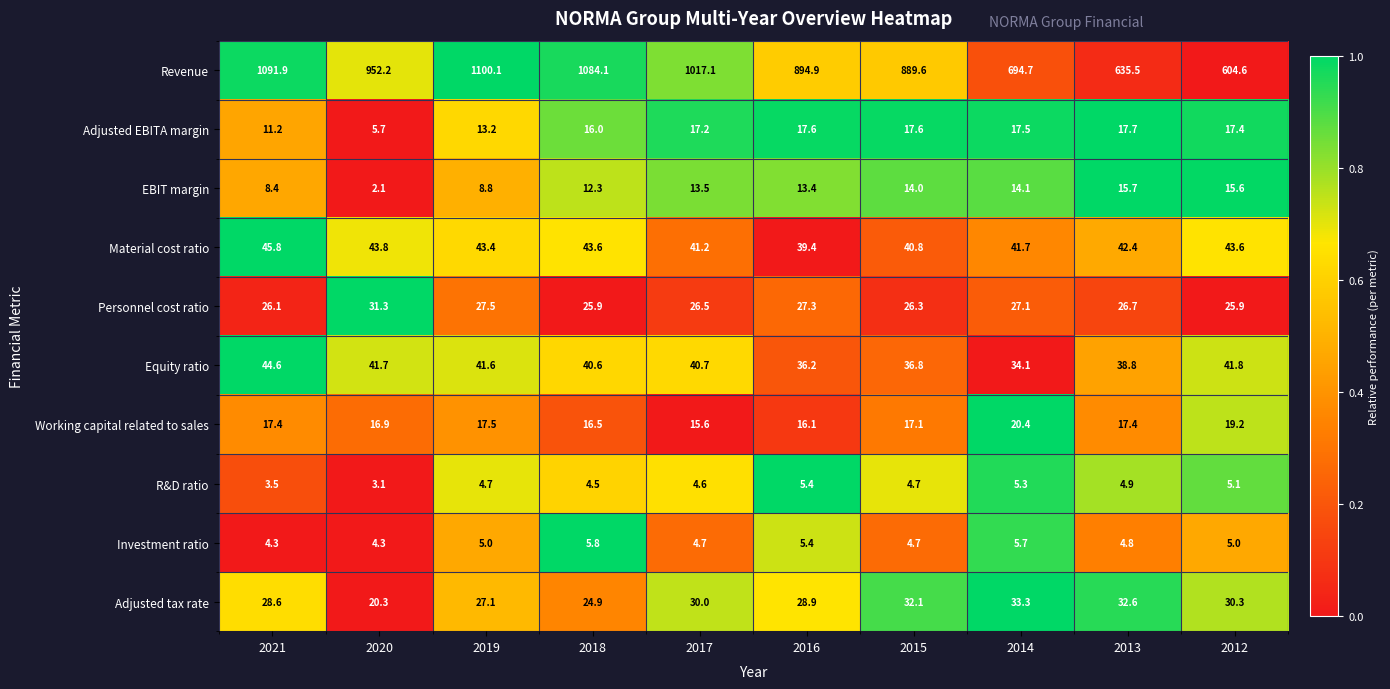

The value of Investment ratio at 2017 is 7.5. True or false?

False